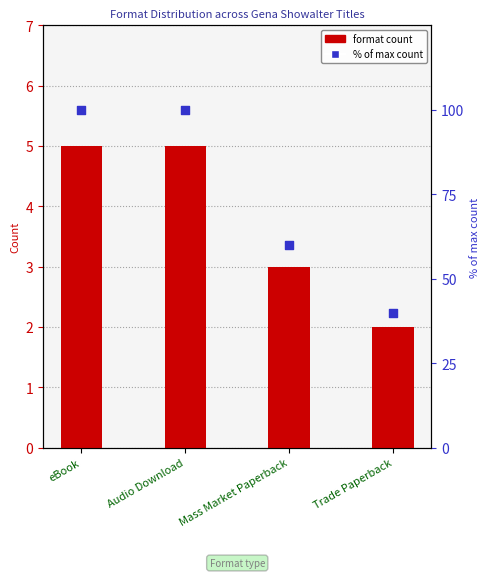

At how many categories does at least one series exceed 69?

2